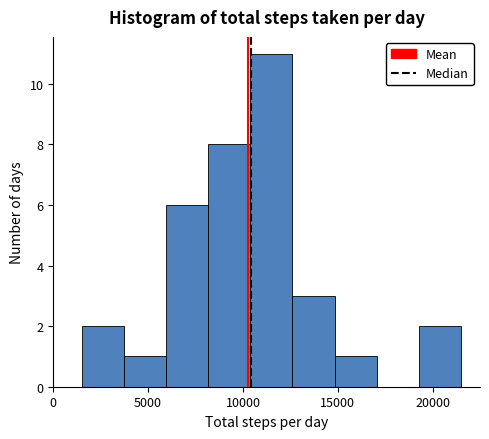

Reading left to right, transcribe this chart: for each bar, give the range it covers on the x-axis and its height. Neither the bar edges nor the heights are printed on the chart, so give them approximately, as read against the axes.

1500 to 3500: 2
3500 to 6000: 1
6000 to 8000: 6
8000 to 10500: 8
10500 to 12500: 11
12500 to 15000: 3
15000 to 17000: 1
17000 to 19500: 0
19500 to 21500: 2